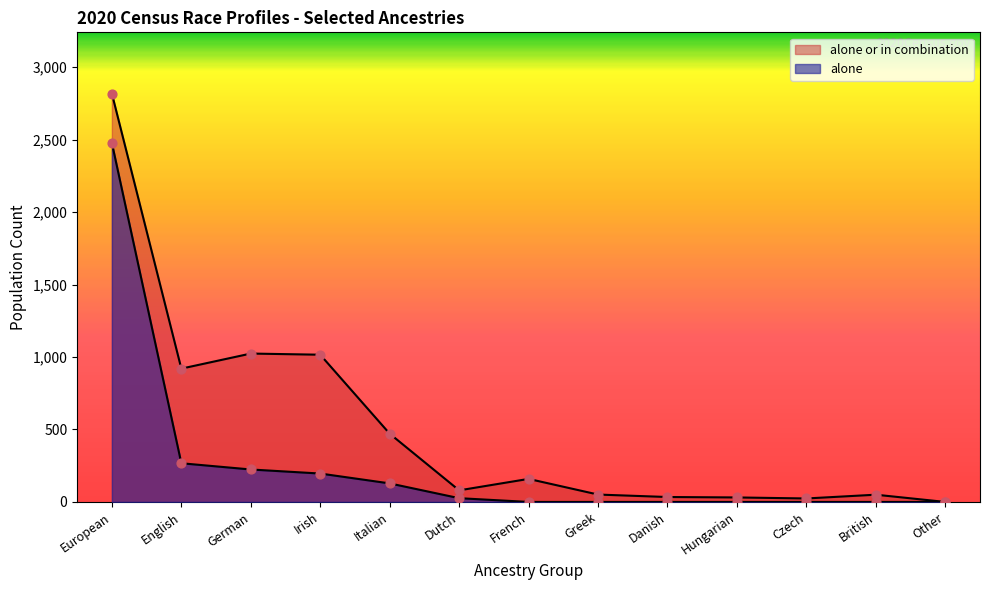

Which series reaches the minimum Y coordinate?

alone